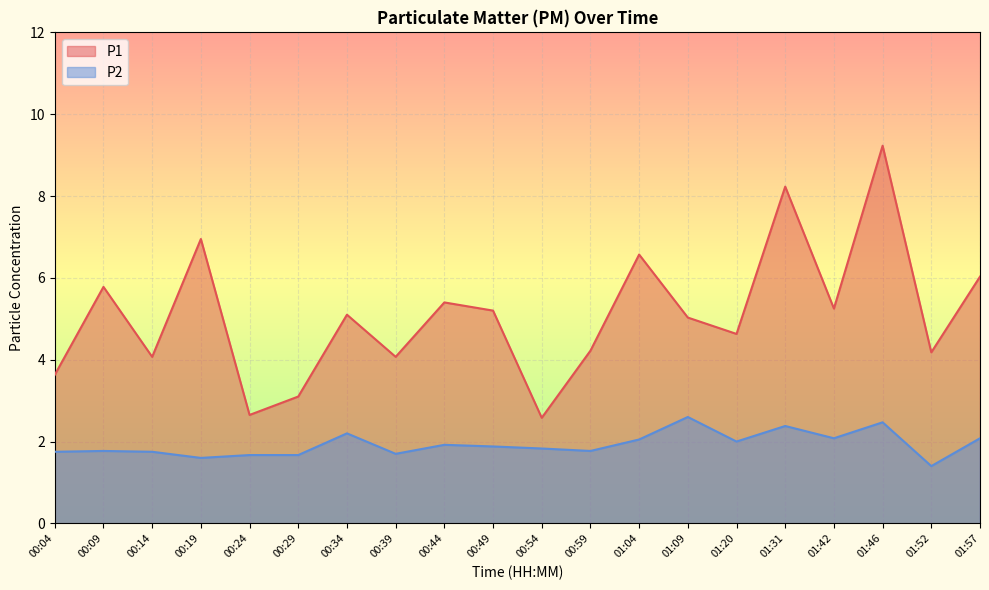

Reading left to right, list all the values displayed in this chart.

P1: 3.6	5.8	4.1	7.0	2.6	3.1	5.1	4.1	5.4	5.2	2.6	4.2	6.6	5.0	4.6	8.2	5.2	9.2	4.2	6.0
P2: 1.8	1.8	1.8	1.6	1.7	1.7	2.2	1.7	1.9	1.9	1.8	1.8	2.0	2.6	2.0	2.4	2.1	2.5	1.4	2.1